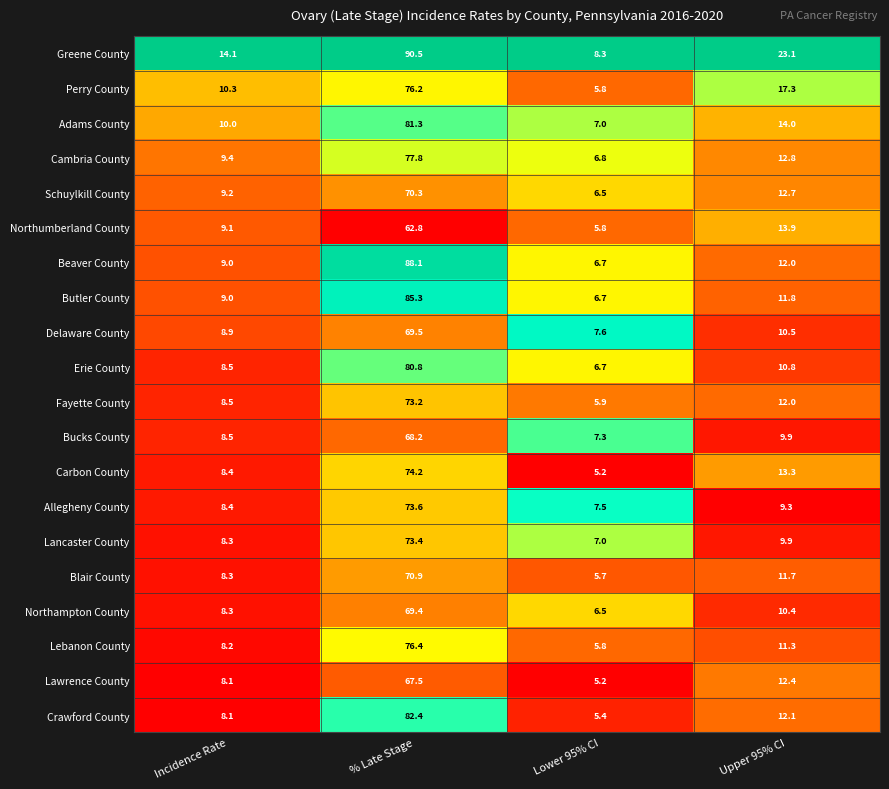

What is the greatest value displayed?

90.5